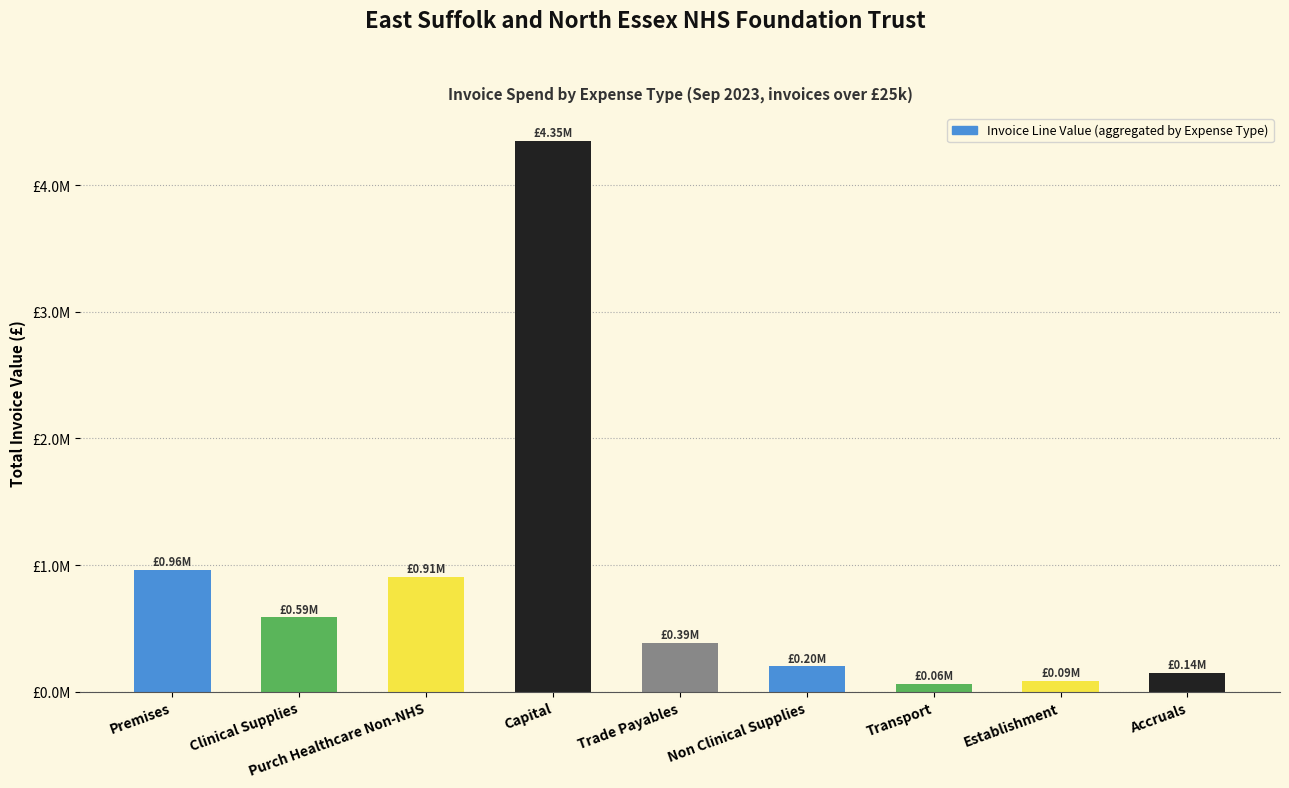

Reading left to right, list all the values displayed in this chart.

960490.8	585981.9	905793.7	4352324.0	387958.1	199352.0	62922.1	86222.8	144920.2